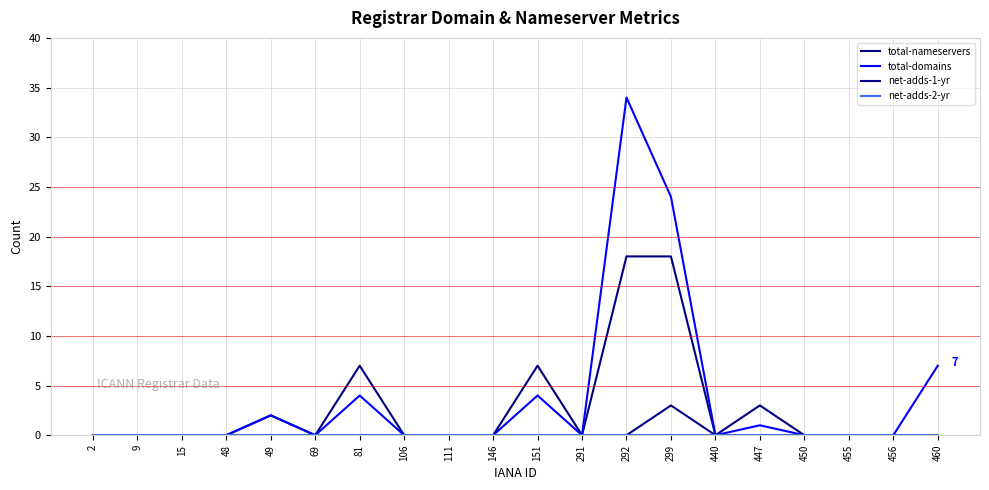

Reading left to right, what are all the values shown in this chart?

total-nameservers: 2=0	9=0	15=0	48=0	49=2	69=0	81=7	106=0	111=0	146=0	151=7	291=0	292=18	299=18	440=0	447=3	450=0	455=0	456=0	460=0
total-domains: 2=0	9=0	15=0	48=0	49=2	69=0	81=4	106=0	111=0	146=0	151=4	291=0	292=34	299=24	440=0	447=1	450=0	455=0	456=0	460=7
net-adds-1-yr: 2=0	9=0	15=0	48=0	49=0	69=0	81=0	106=0	111=0	146=0	151=0	291=0	292=0	299=3	440=0	447=0	450=0	455=0	456=0	460=0
net-adds-2-yr: 2=0	9=0	15=0	48=0	49=0	69=0	81=0	106=0	111=0	146=0	151=0	291=0	292=0	299=0	440=0	447=0	450=0	455=0	456=0	460=0